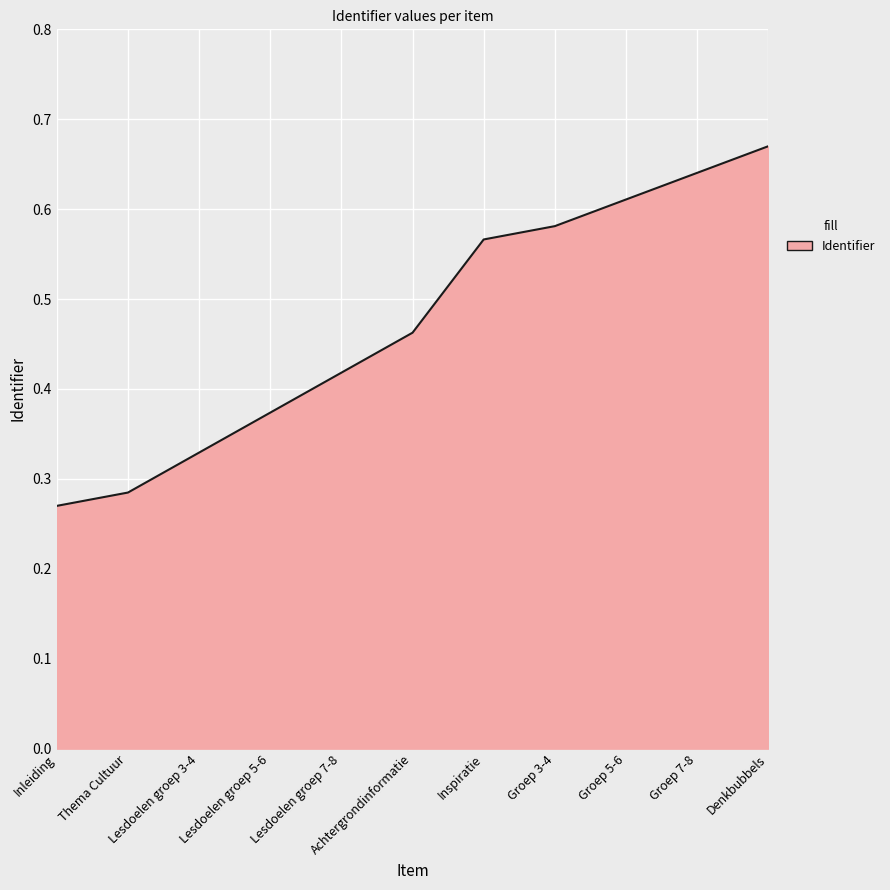

Which has a higher value, Lesdoelen groep 7-8 or Achtergrondinformatie?

Achtergrondinformatie